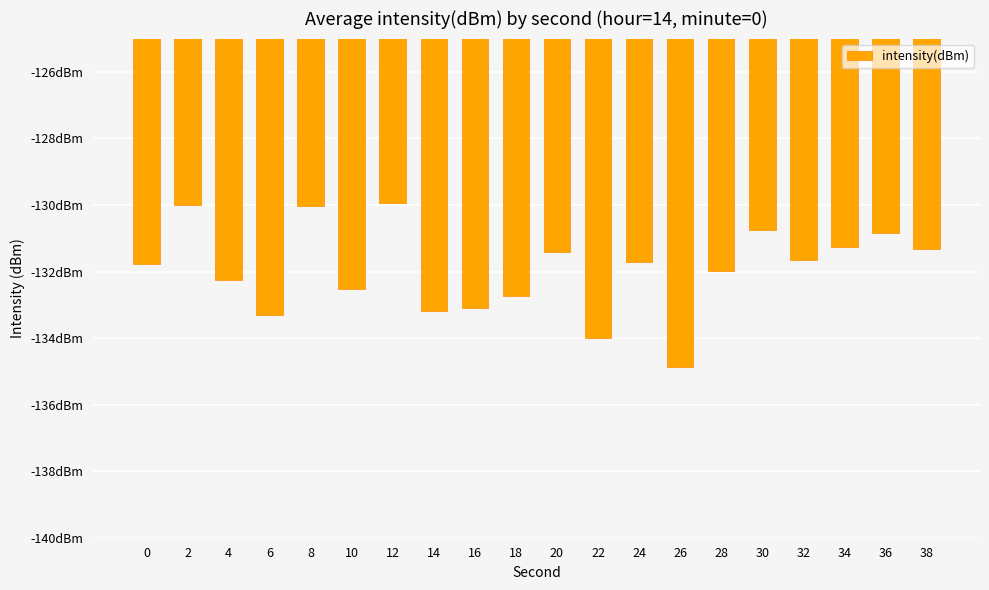

What is the change in value from 2 to 6?

-3.3